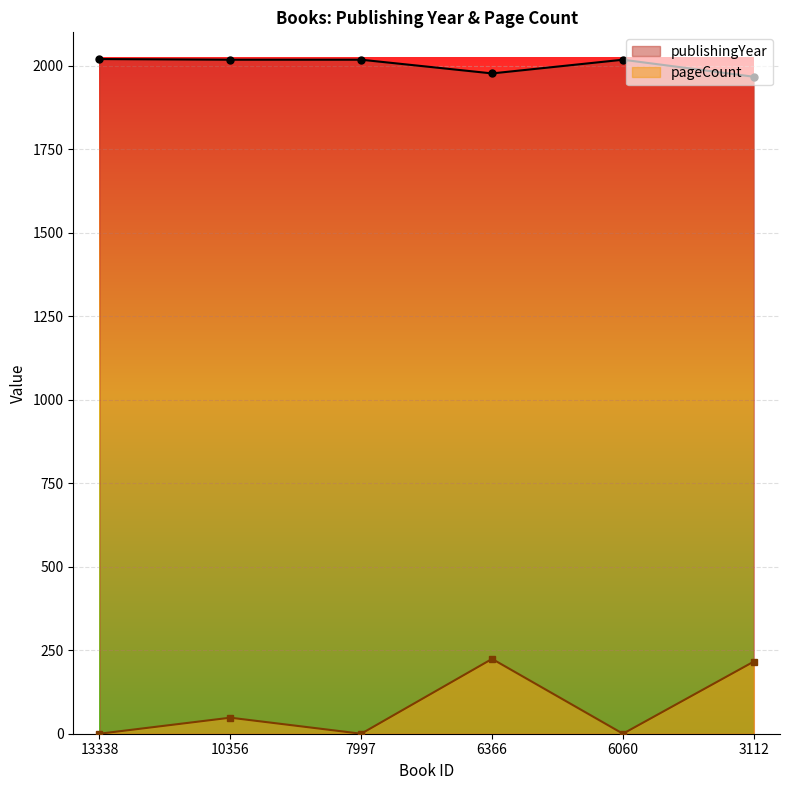

True or false: pageCount and publishingYear cross at least once.

False